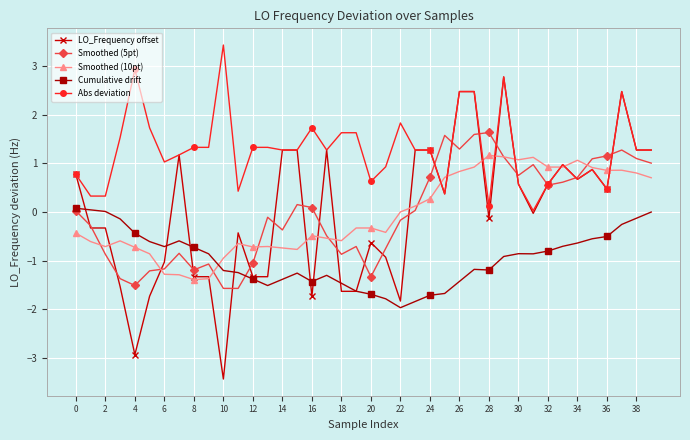

How many categories are shown in the chart?

40